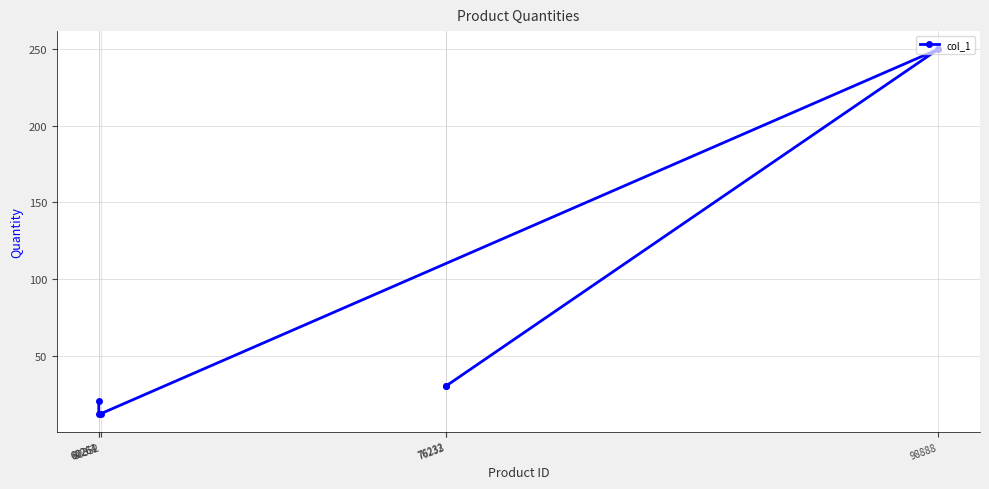

List the labels in order of value, smallest first.

60352, 60264, 60261, 76233, 76232, 98888